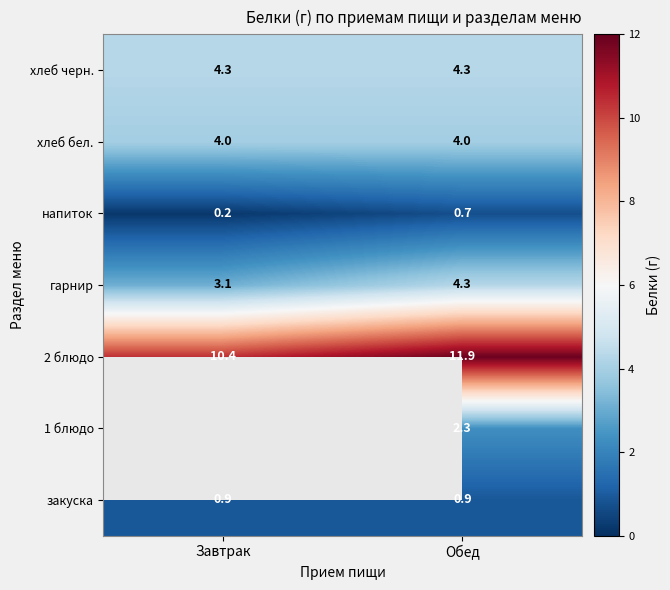

What is the difference between the maximum and minimum values in the 2 блюдо series?

1.5